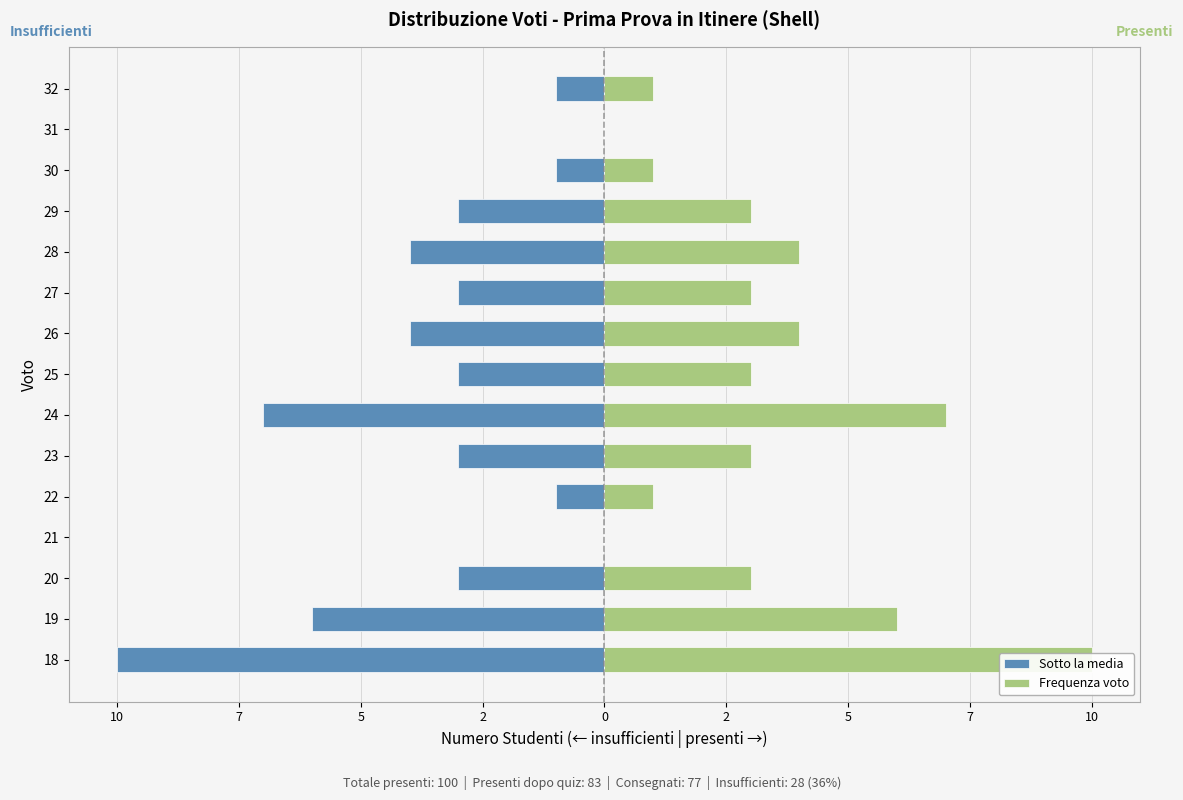

List the series in order of their peak value, highest first.

Frequenza voto, Sotto la media